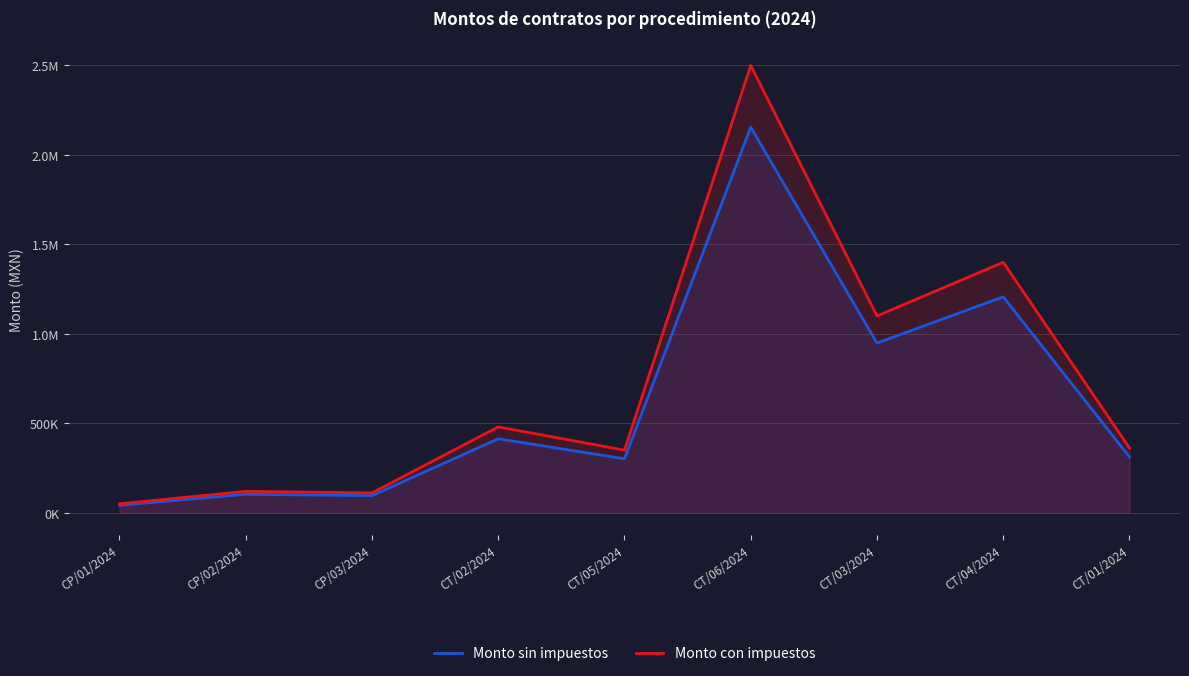

What position from the left is CP/03/2024?

3